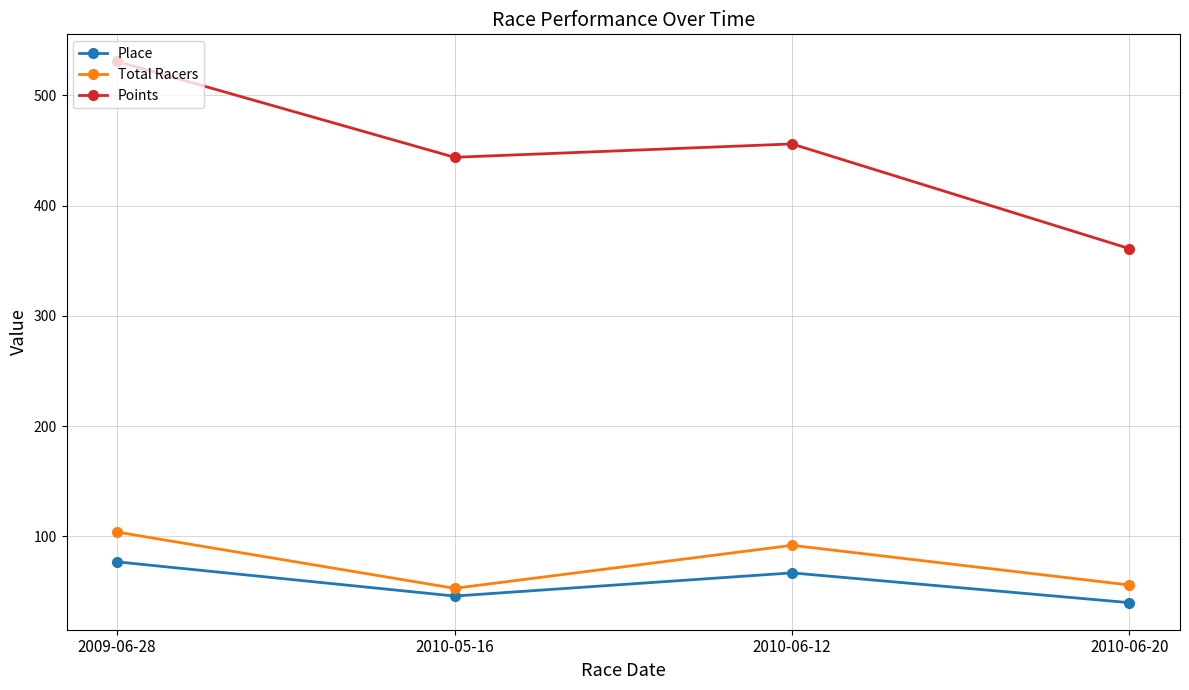

Reading left to right, extract all data points from this chart.

Place: 2009-06-28=77.0	2010-05-16=46.0	2010-06-12=67.0	2010-06-20=40.0
Total Racers: 2009-06-28=104.0	2010-05-16=53.0	2010-06-12=92.0	2010-06-20=56.0
Points: 2009-06-28=530.8	2010-05-16=443.8	2010-06-12=456.0	2010-06-20=361.0